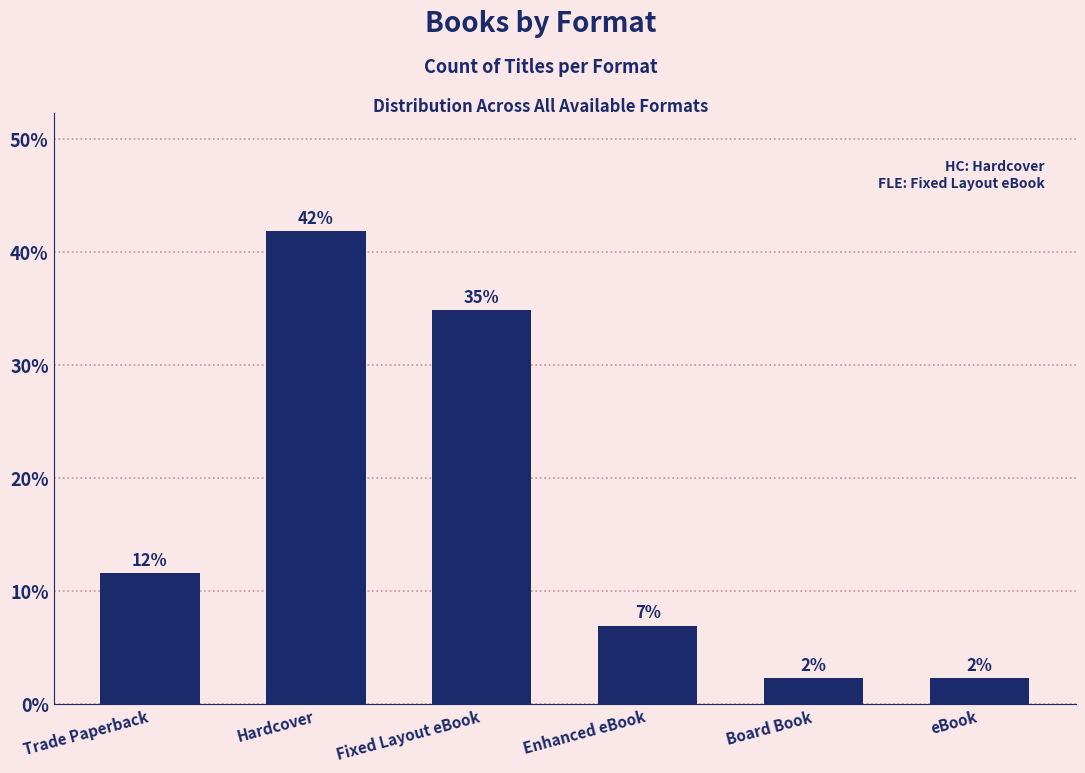

Where is the data nearest to the value 22?

Trade Paperback